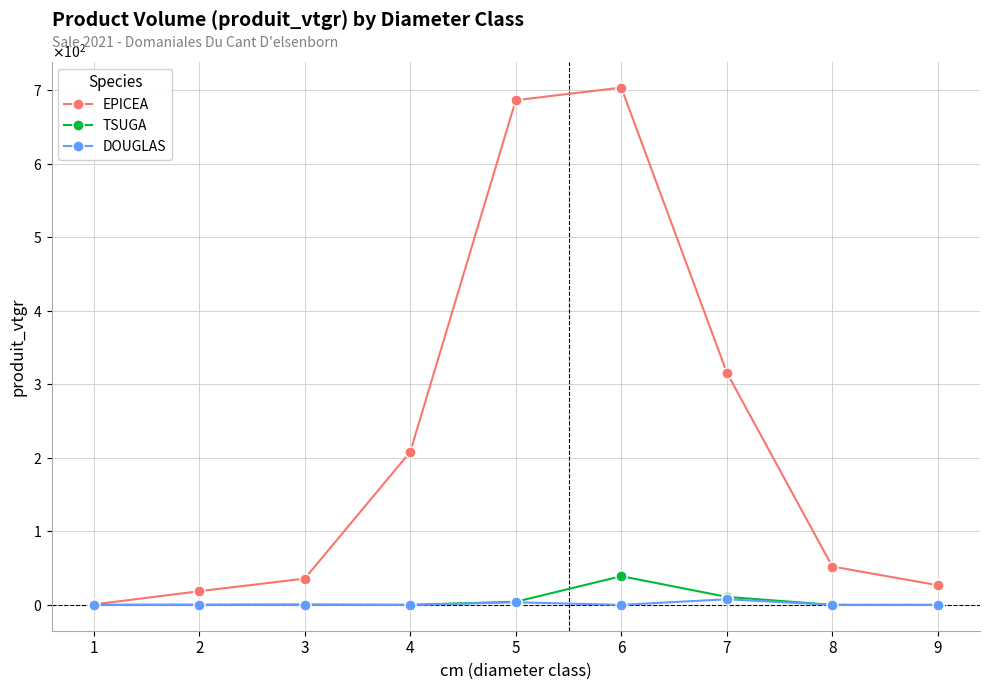

True or false: TSUGA and EPICEA cross at least once.

False